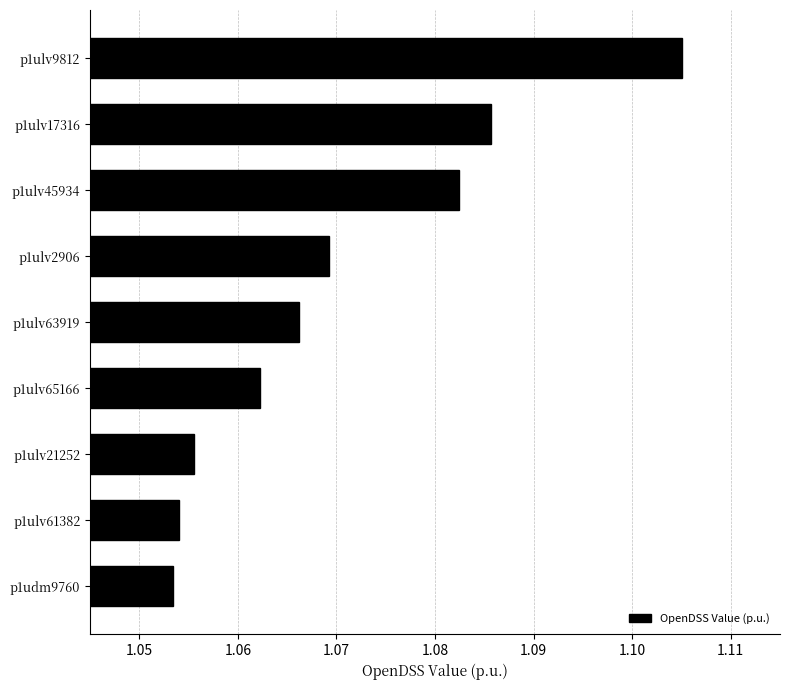

Rank the categories by value from highest to lowest.

p1ulv9812, p1ulv17316, p1ulv45934, p1ulv2906, p1ulv63919, p1ulv65166, p1ulv21252, p1ulv61382, p1udm9760